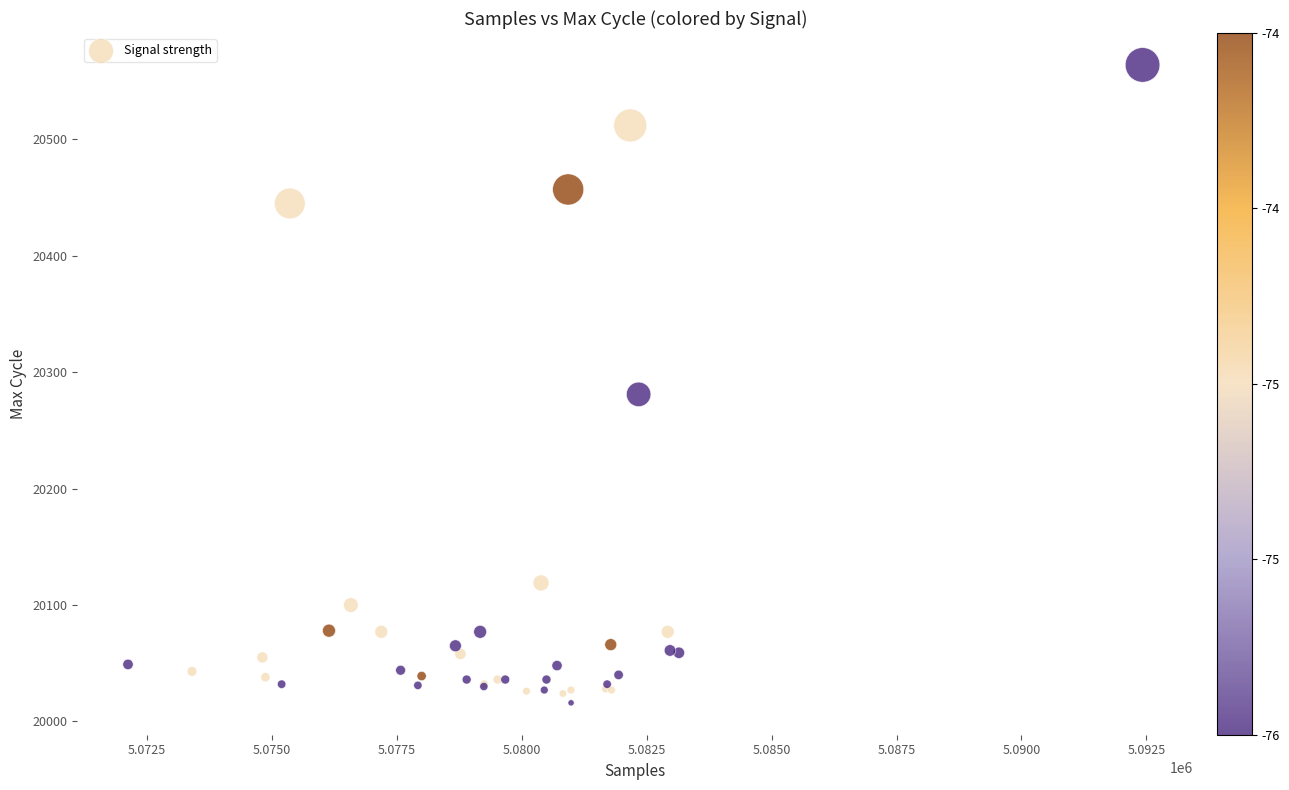

What Y value in the scatter plot is closest to 20290?

20281